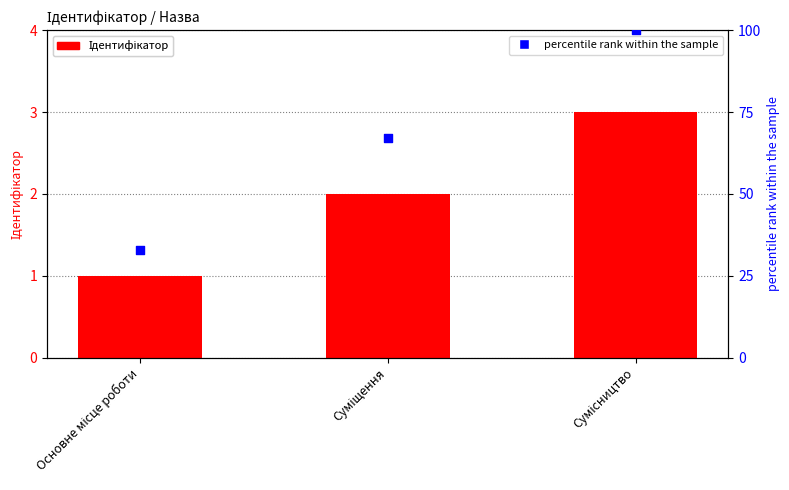

Which series contains the lowest Y value?

Ідентифікатор